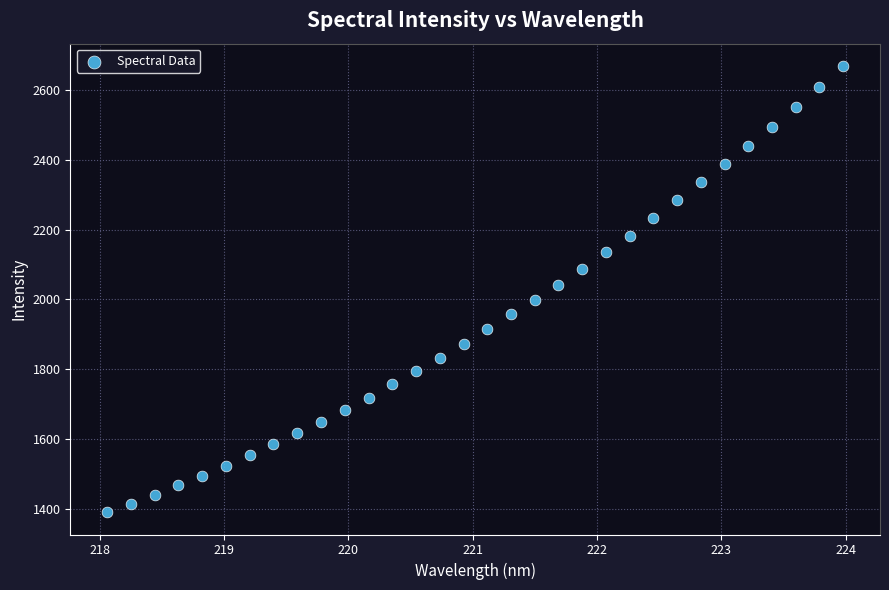

What is the range of X values (max minus min)?

5.9